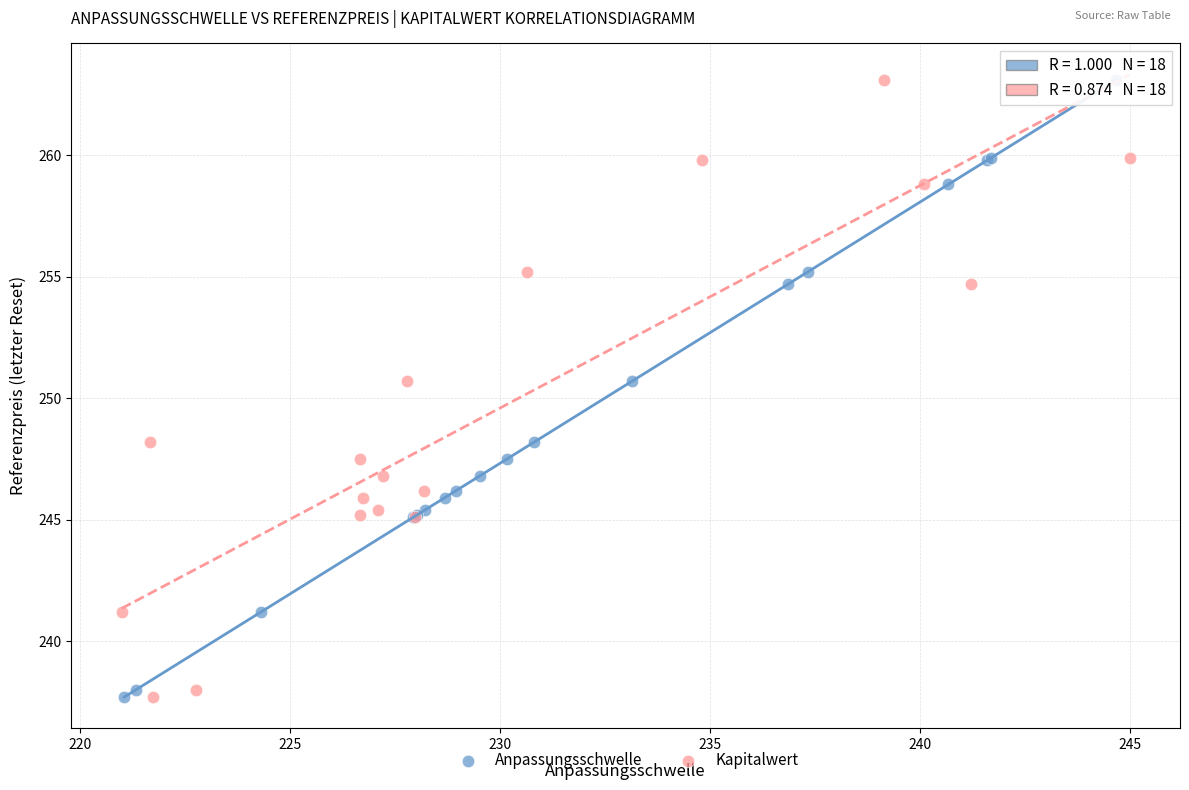

What are all the series names shown in the legend?

Anpassungsschwelle, Kapitalwert